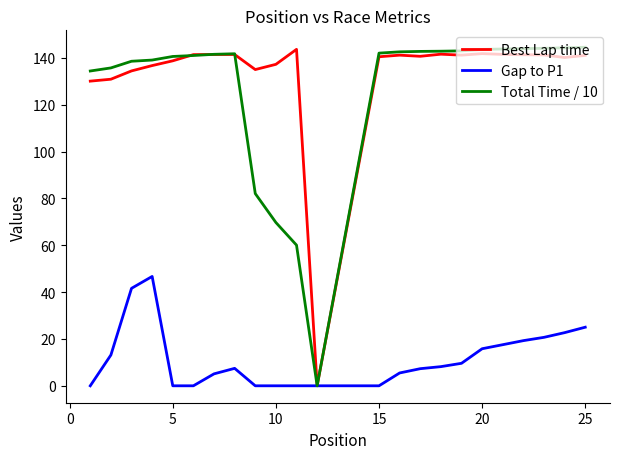

What is the highest value of the Best Lap time series?

143.6